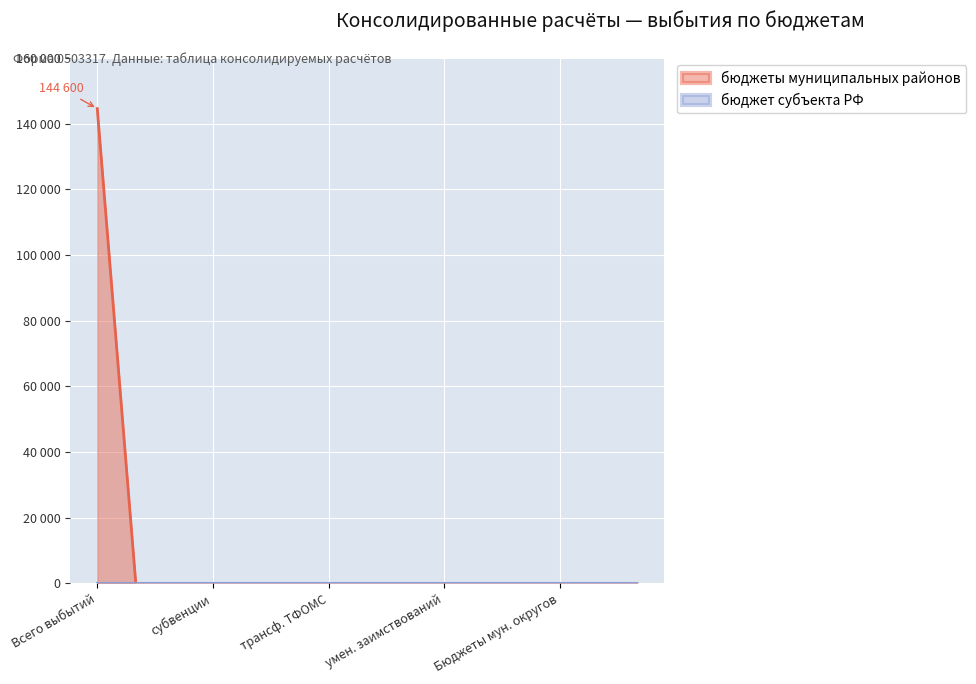

Does the chart display data point markers on the line(s)?

No